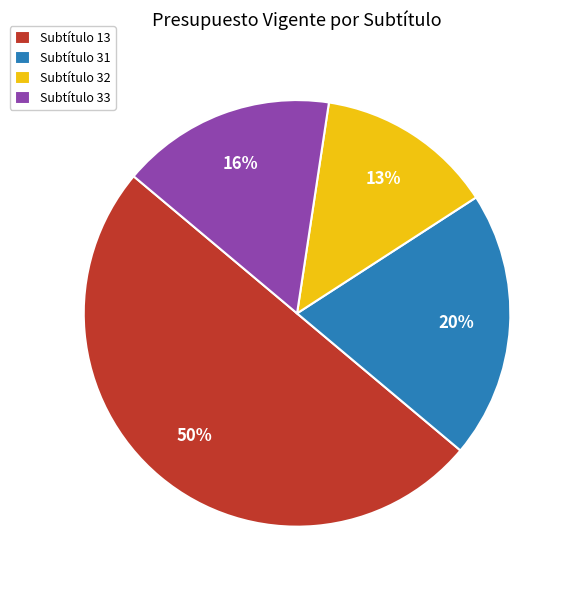

To the nearest percent, what is the difference between the Subtítulo 32 and Subtítulo 33 slice percentages?

3%